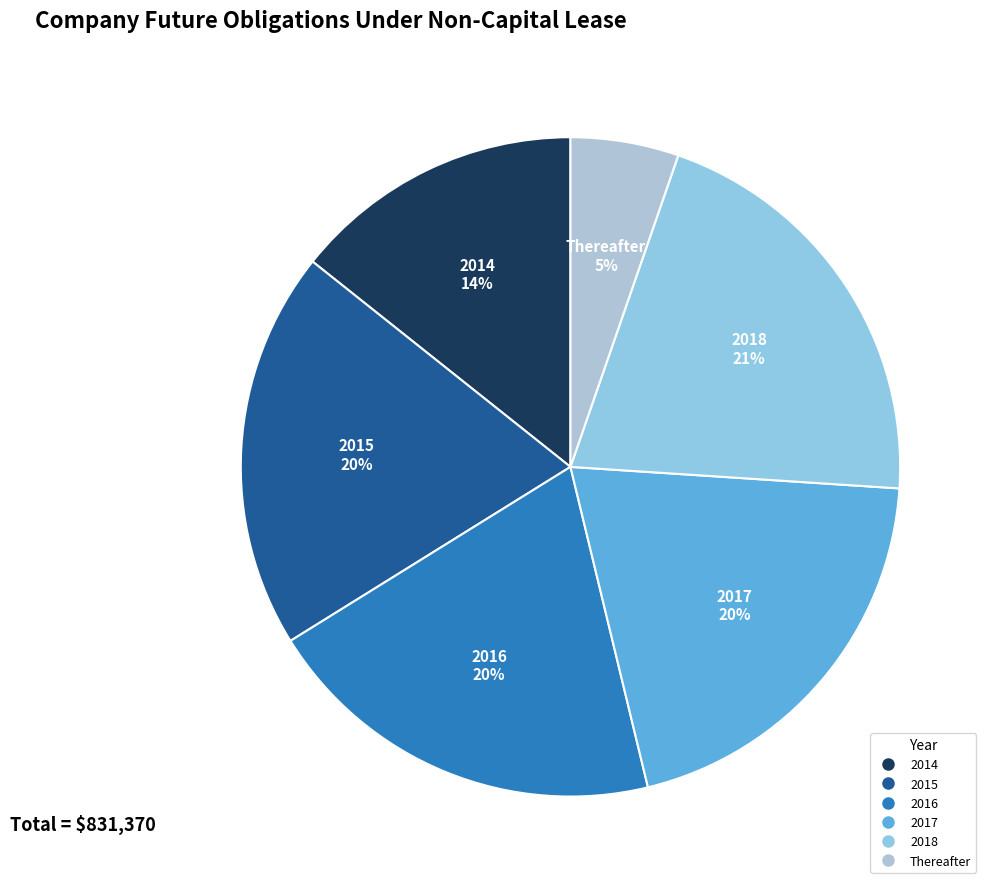

Which has a higher value, Thereafter or 2017?

2017